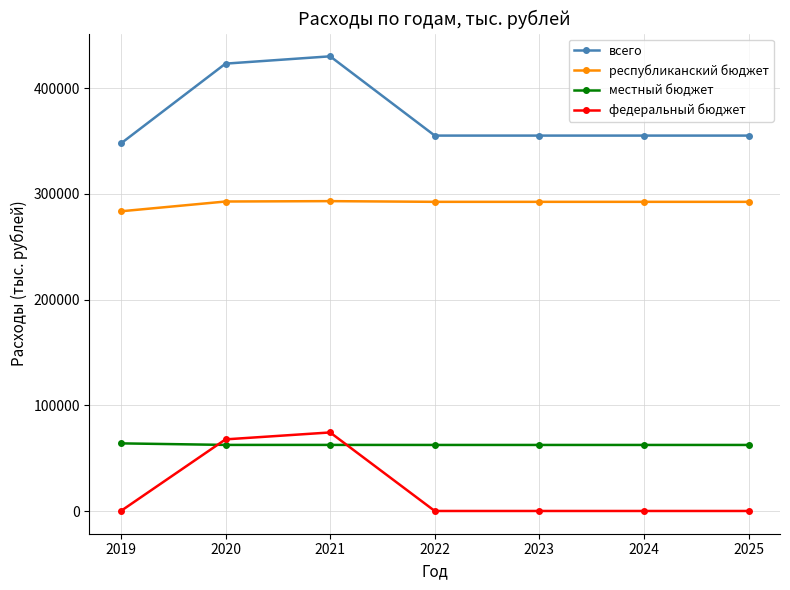

True or false: всего and местный бюджет cross at least once.

False